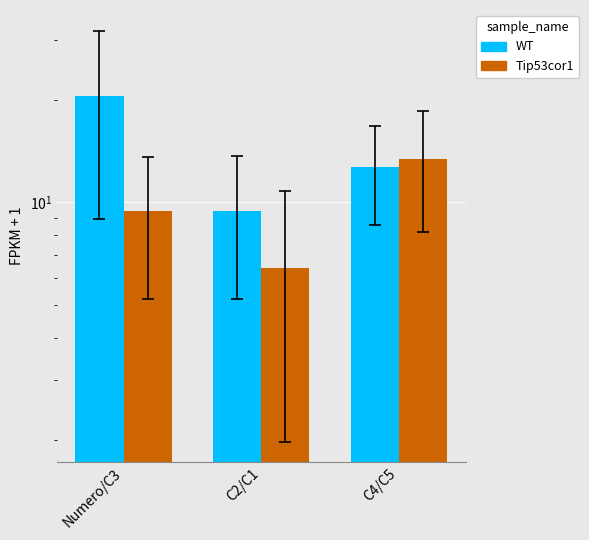

How many bars are there in total?

6